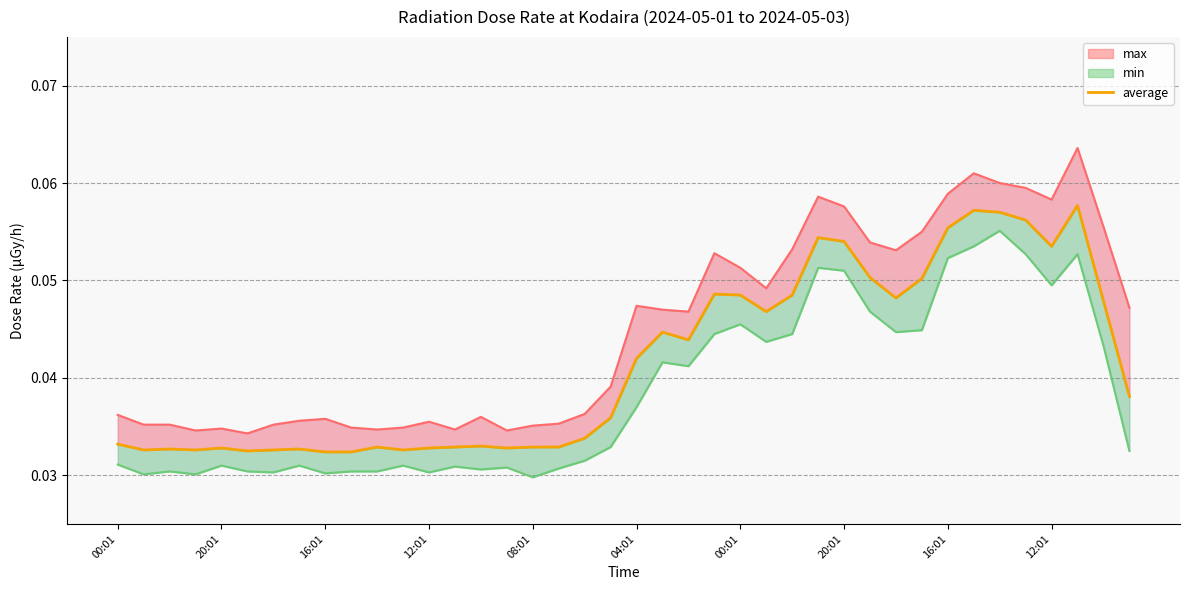

Which label corresponds to the smallest value in the chart?

16:01